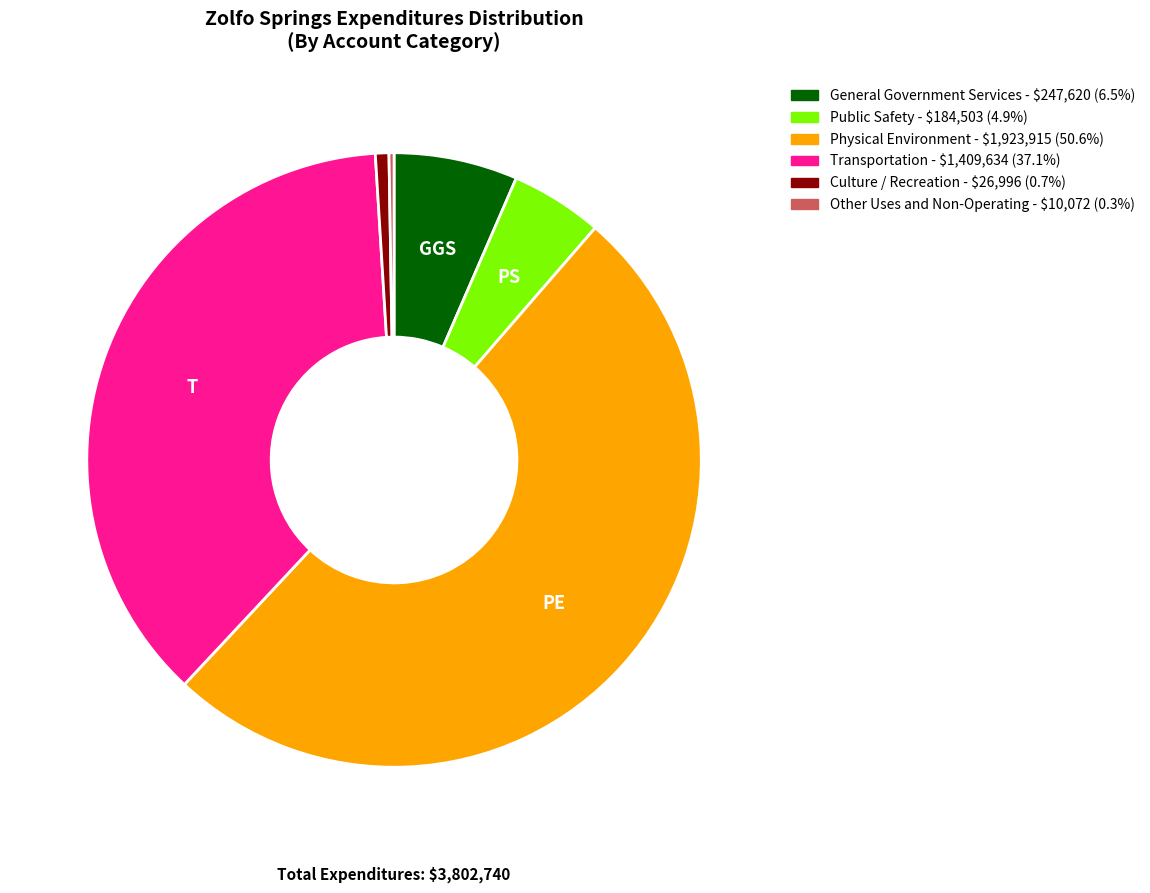

Is Physical Environment the majority of the pie?

Yes